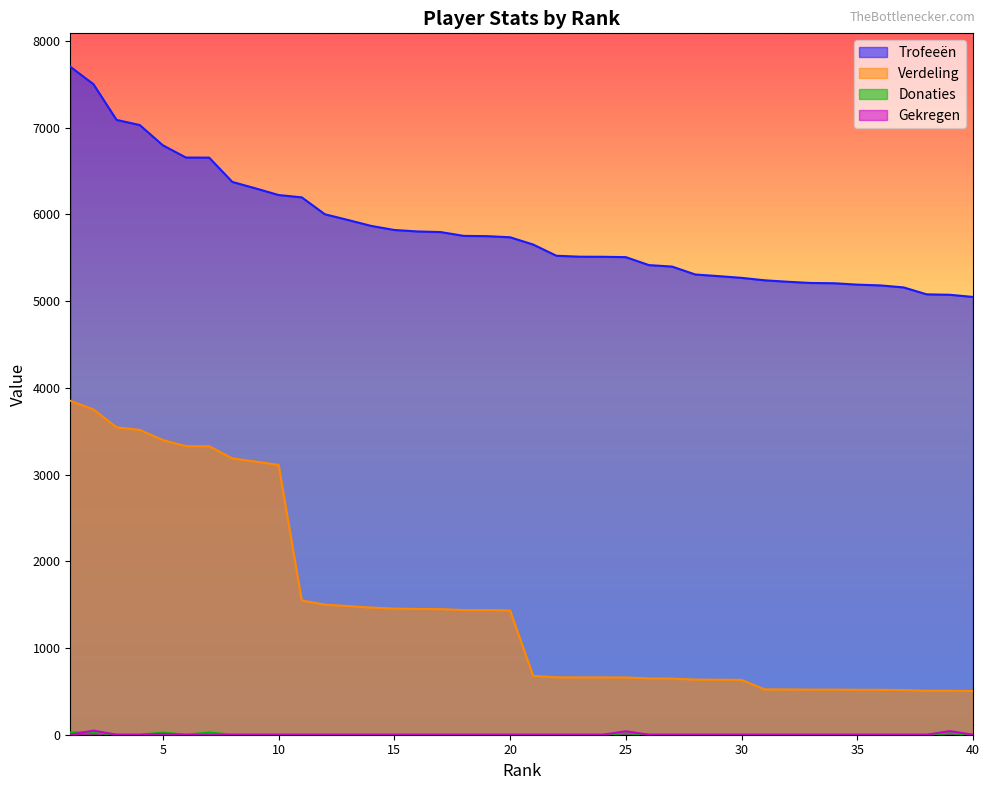

What are all the series names shown in the legend?

Trofeeën, Verdeling, Donaties, Gekregen